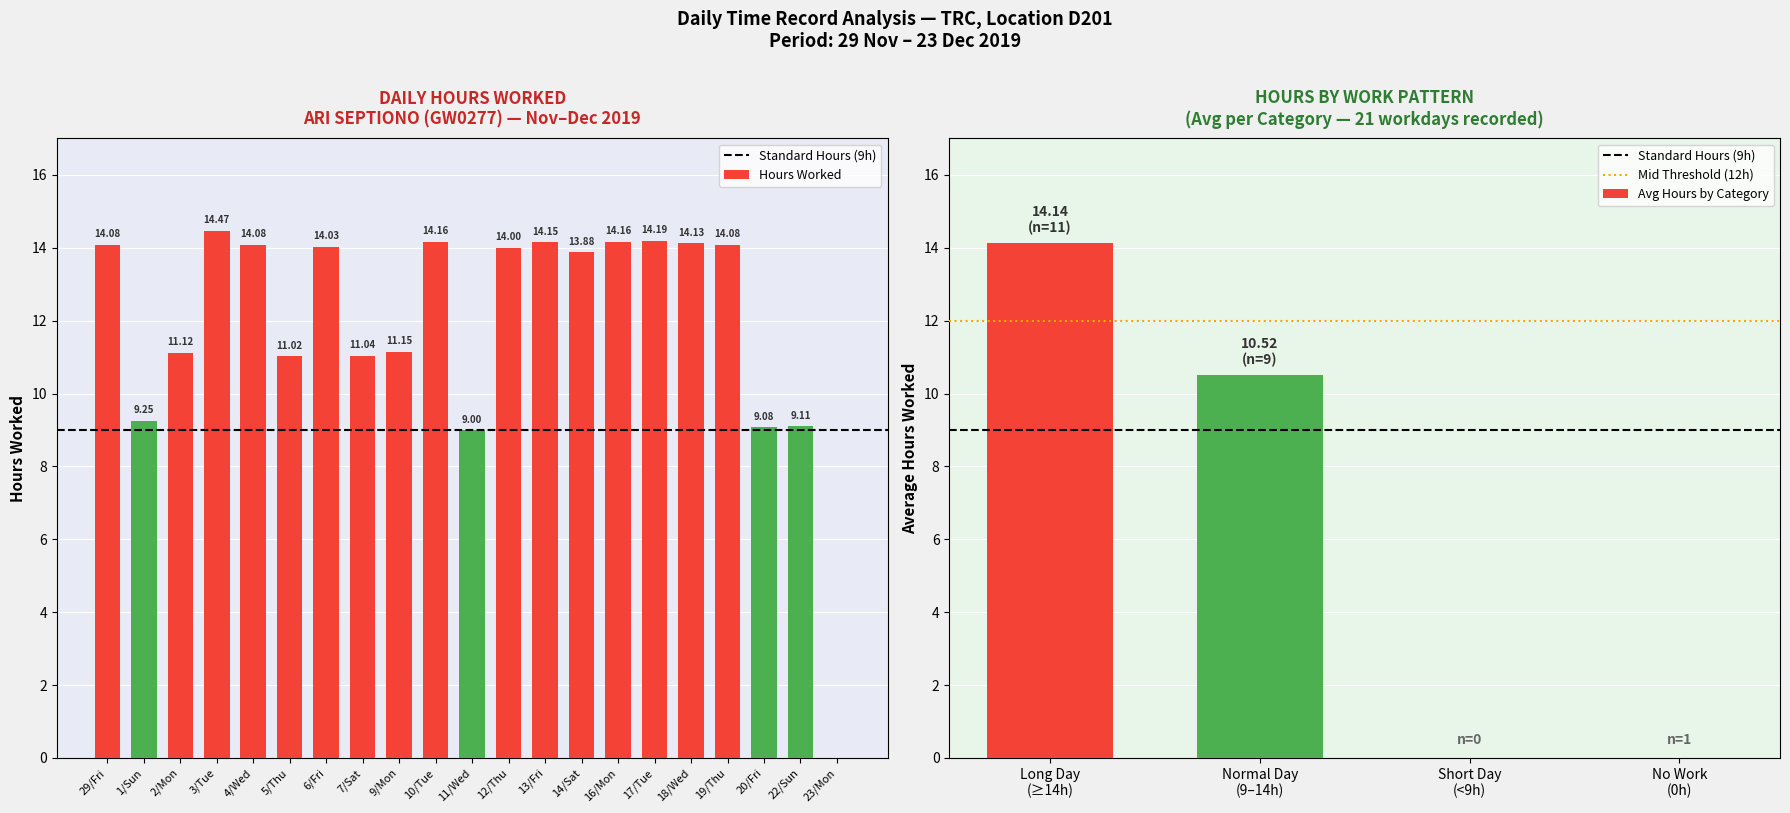

Are the bars horizontal?

No